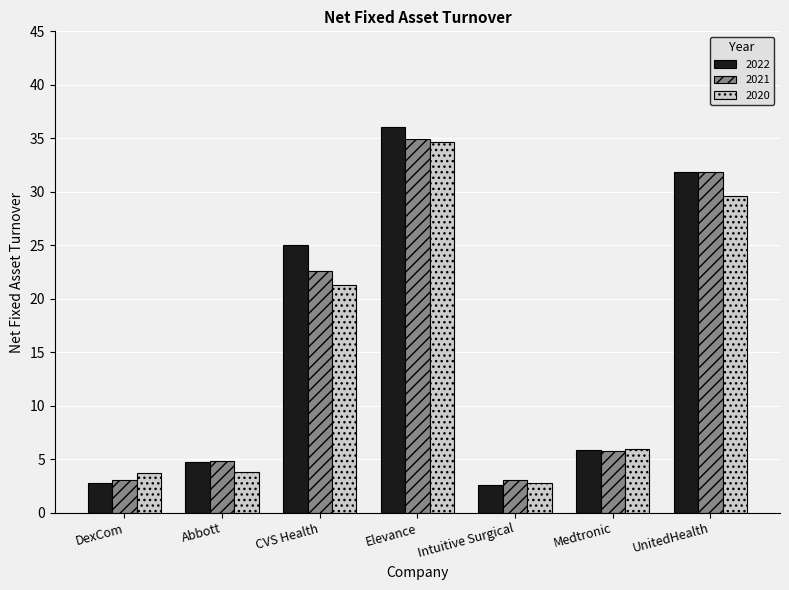

At which label does 2022 reach its peak?

Elevance